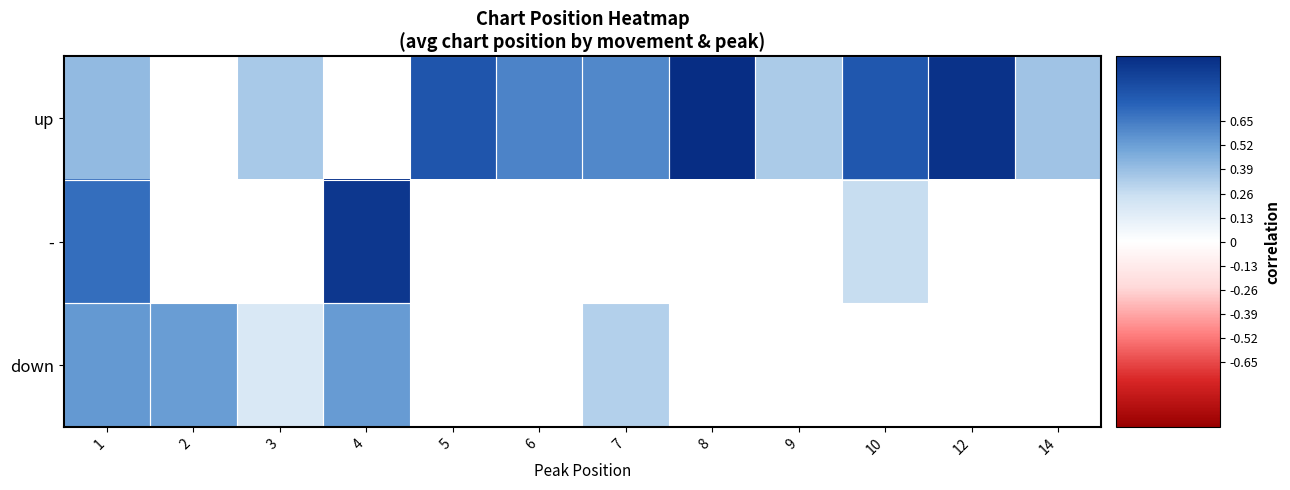

What is the sum of the up values at 9 and 3?

0.7